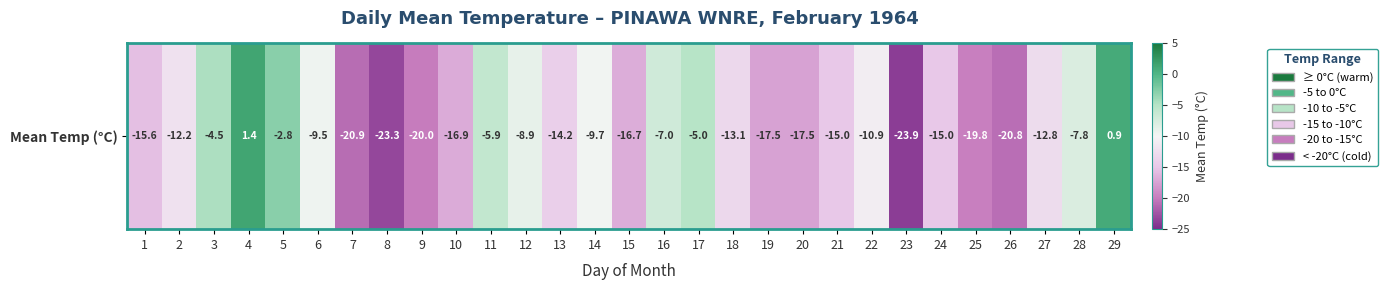

What value does the data have at 2?

-12.2